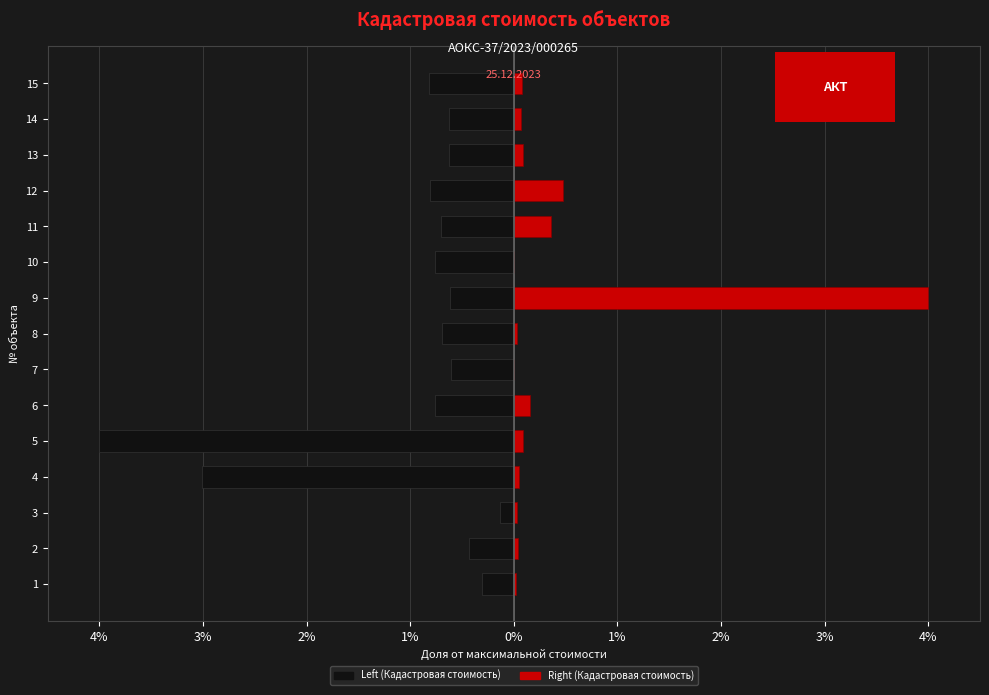

How many bars are there in each group?

2